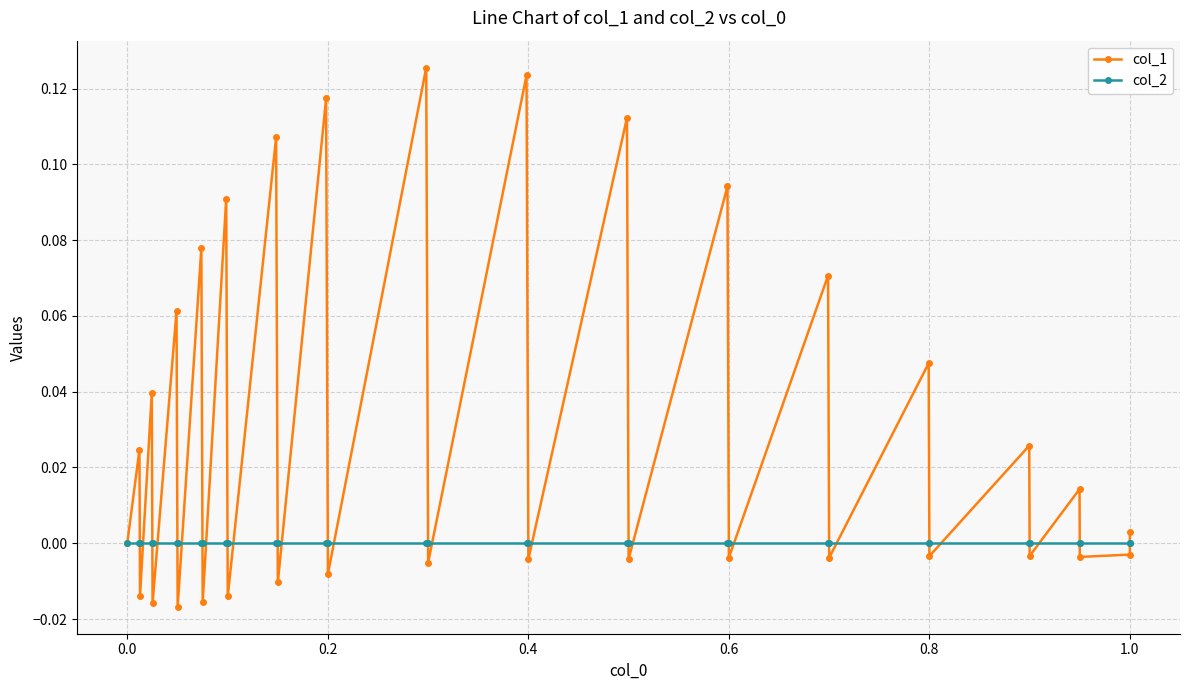

What is the maximum value for col_1?

0.1